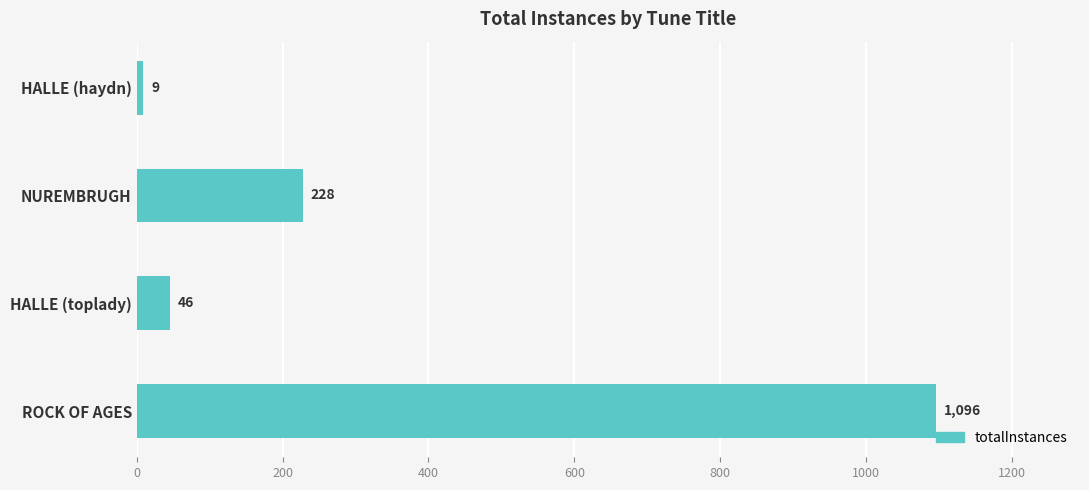

Rank the categories by value from highest to lowest.

ROCK OF AGES, NUREMBRUGH, HALLE (toplady), HALLE (haydn)